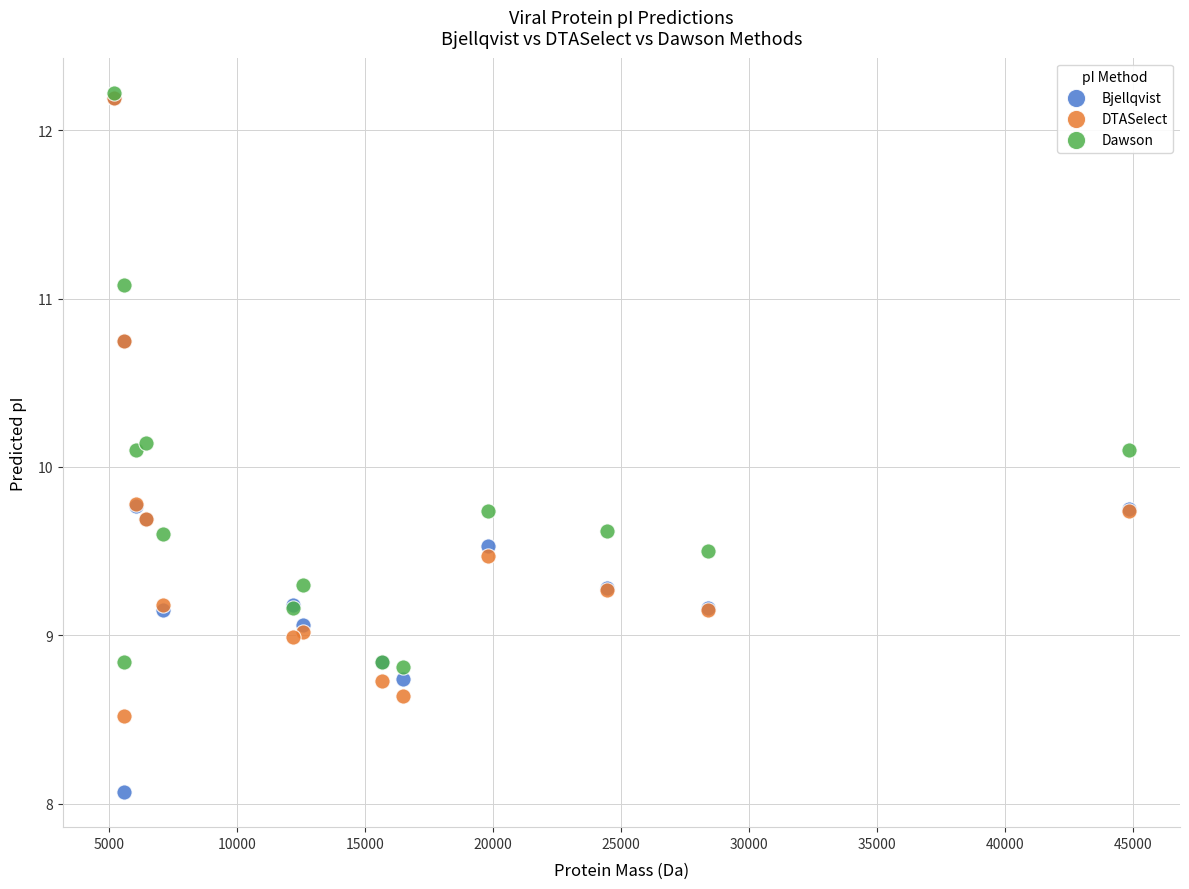

What are all the series names shown in the legend?

Bjellqvist, DTASelect, Dawson